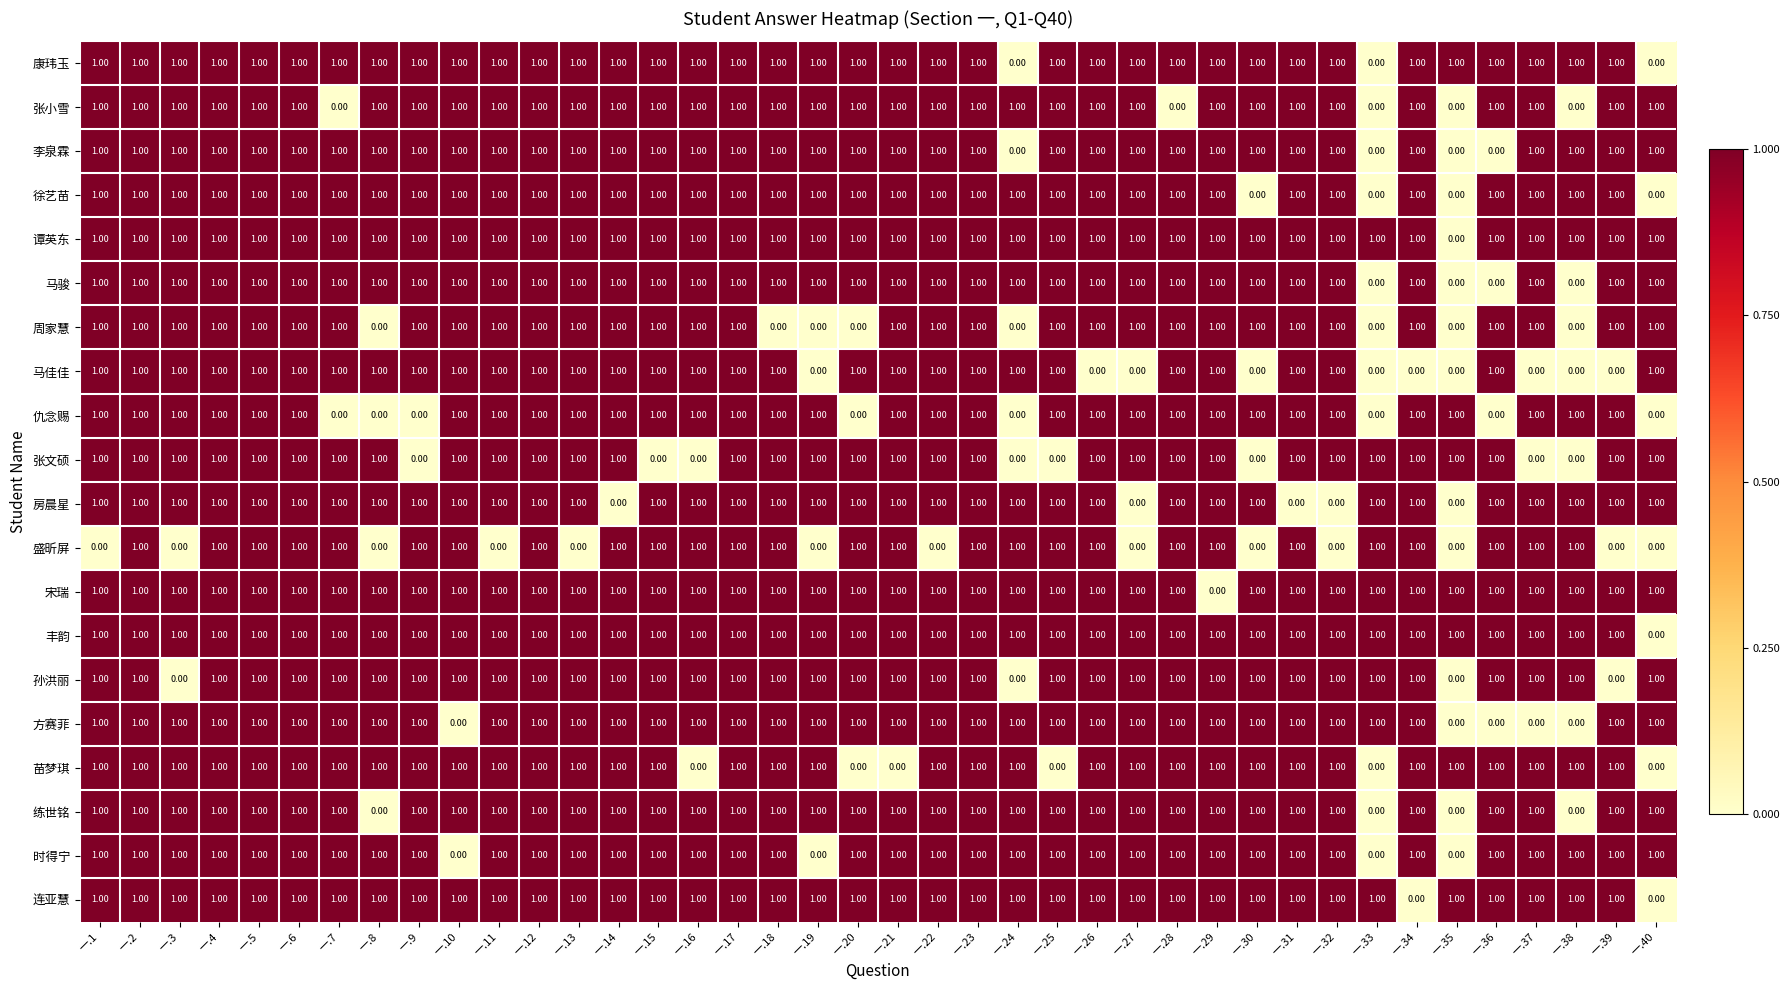

At how many categories does at least one series exceed 0?

40